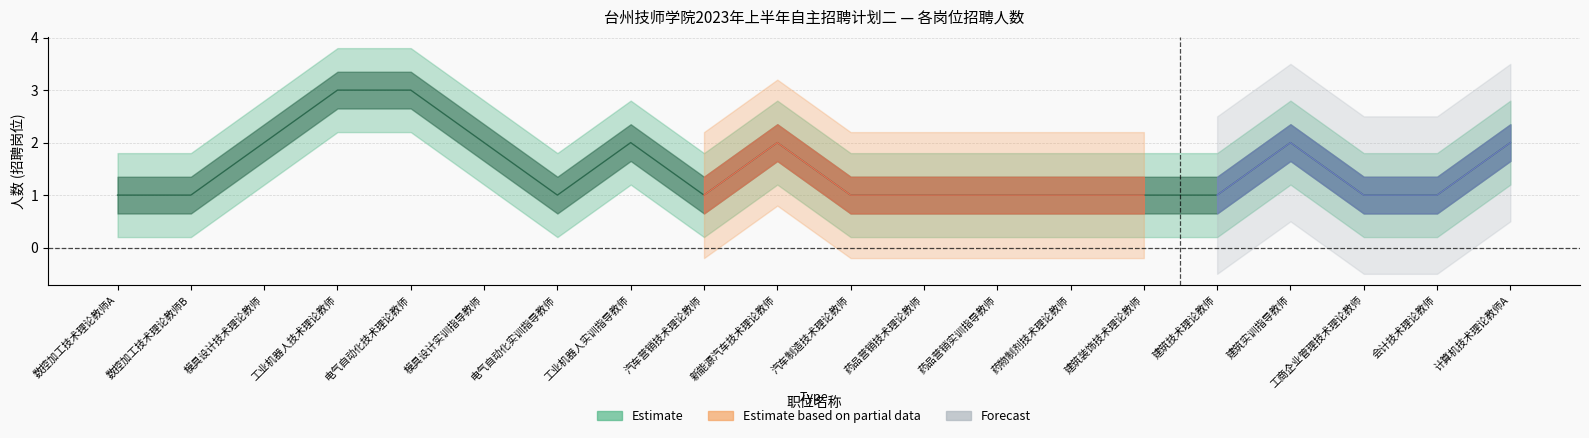

At which label does Estimate reach its minimum?

数控加工技术理论教师A